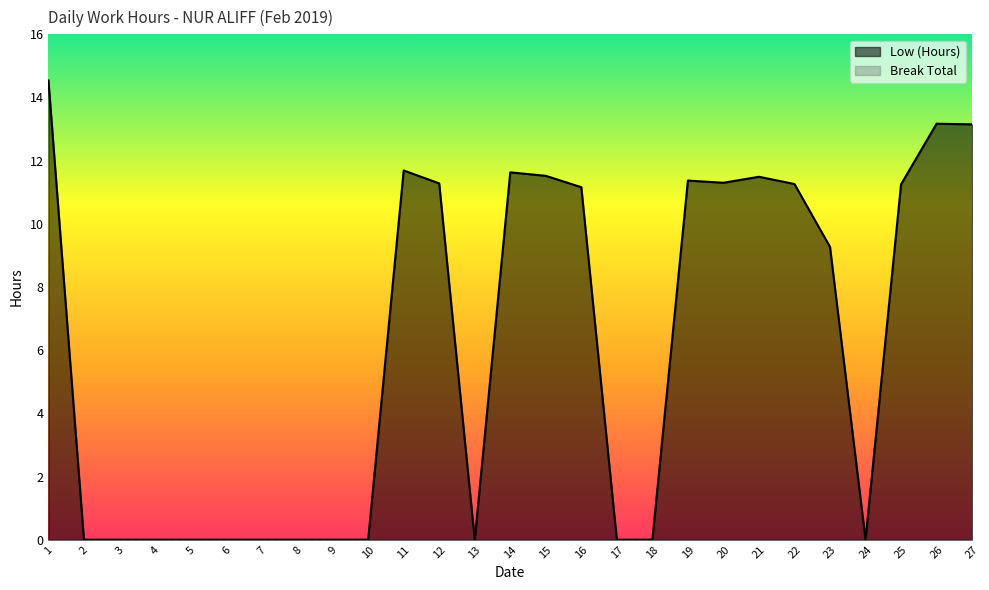

How many points are lower than both their immediate neighbors (excluding endpoints)?

3